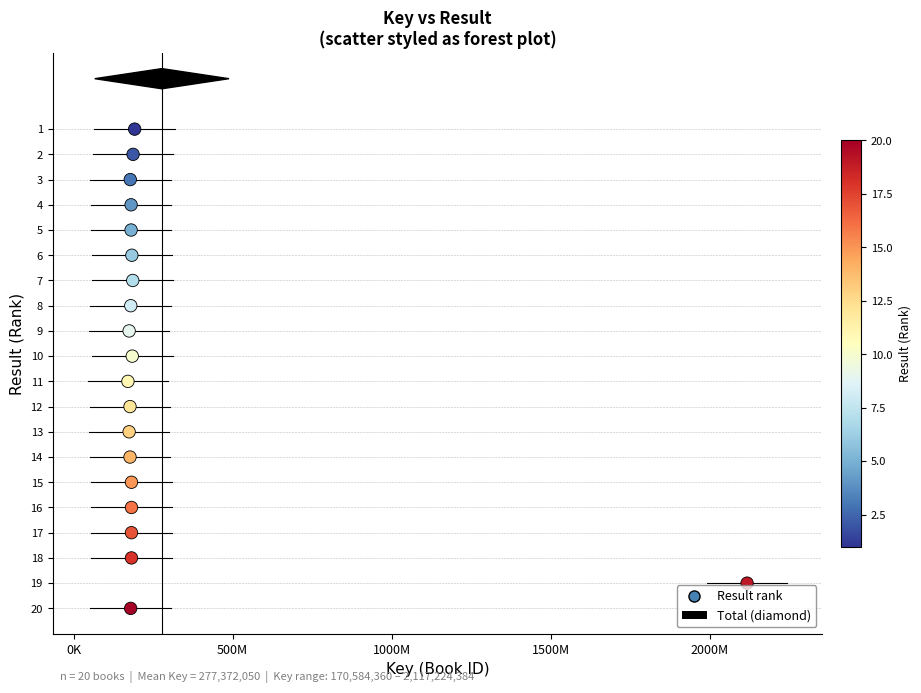

What is the range of Y values (max minus min)?

19